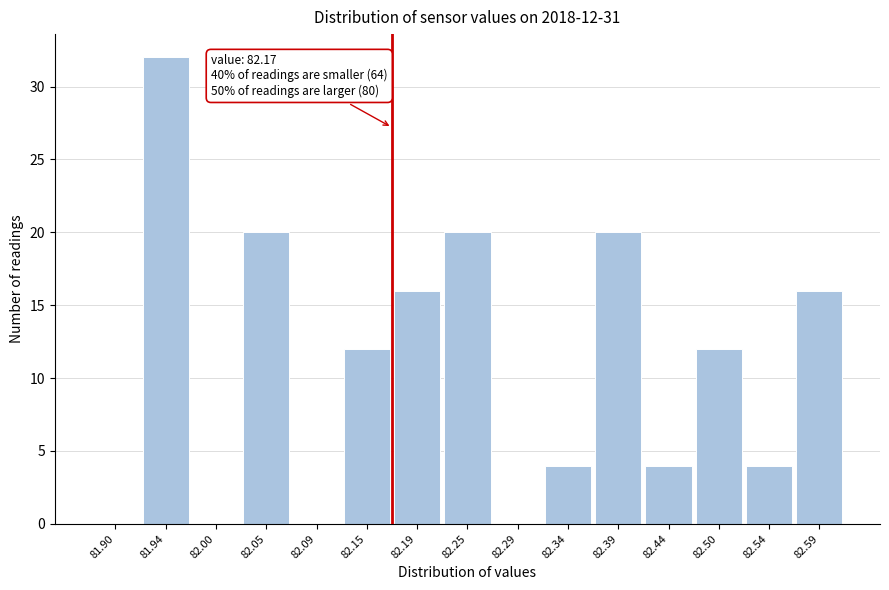

Which range on the x-axis has the tallest bar?

81.92 to 81.97